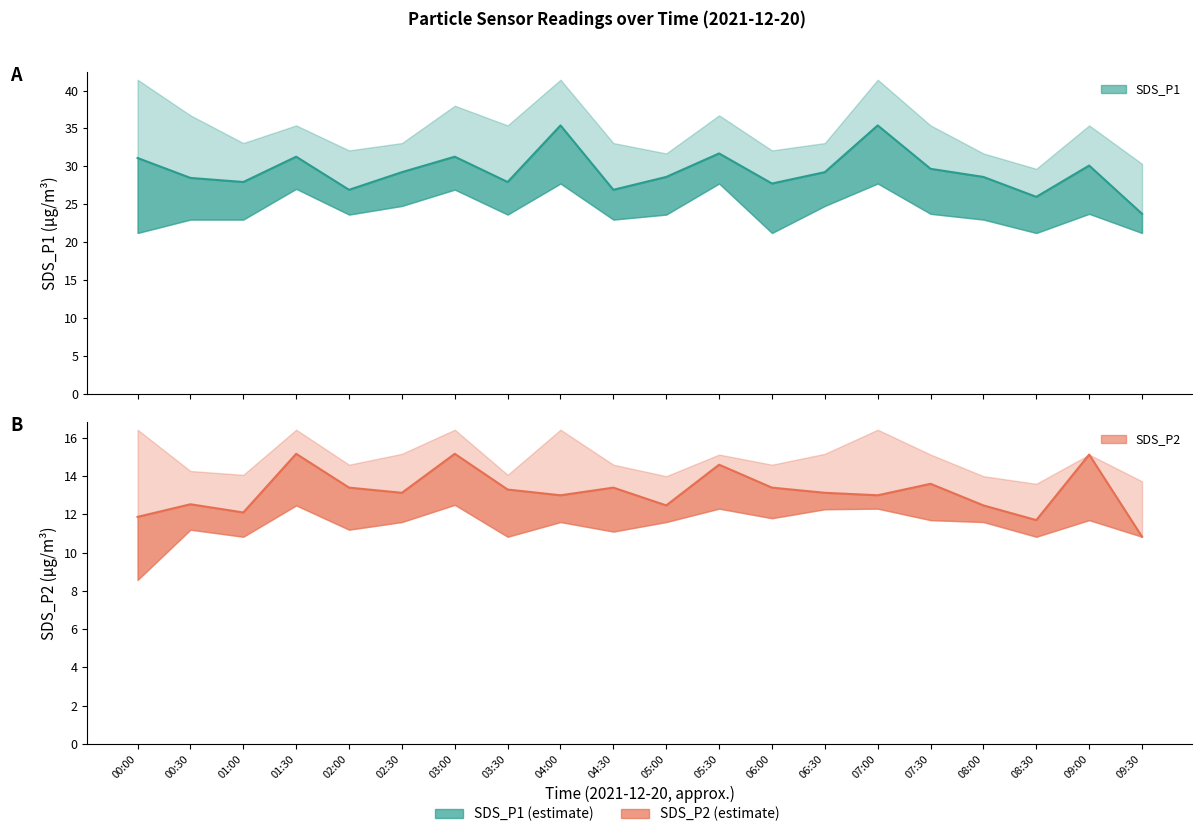

Reading left to right, list all the values displayed in this chart.

SDS_P1: 31.1	28.5	27.9	31.3	26.9	29.2	31.3	27.9	35.4	26.9	28.6	31.7	27.7	29.2	35.4	29.7	28.6	26.0	30.1	23.7
SDS_P2: 11.9	12.5	12.1	15.2	13.4	13.1	15.2	13.3	13.0	13.4	12.5	14.6	13.4	13.1	13.0	13.6	12.5	11.7	15.1	10.8
SDS_P1_upper: 41.4	36.7	33.1	35.4	32.1	33.1	38.0	35.4	41.4	33.1	31.7	36.7	32.1	33.1	41.4	35.4	31.7	29.7	35.4	30.3
SDS_P1_lower: 21.2	23.0	23.0	27.0	23.6	24.8	26.9	23.6	27.7	23.0	23.6	27.7	21.2	24.8	27.7	23.7	23.0	21.2	23.7	21.2
SDS_P2_upper: 16.4	14.3	14.1	16.4	14.6	15.2	16.4	14.1	16.4	14.6	14.0	15.1	14.6	15.2	16.4	15.1	14.0	13.6	15.1	13.7
SDS_P2_lower: 8.6	11.2	10.8	12.5	11.2	11.6	12.5	10.8	11.6	11.1	11.6	12.3	11.8	12.3	12.3	11.7	11.6	10.8	11.7	10.8